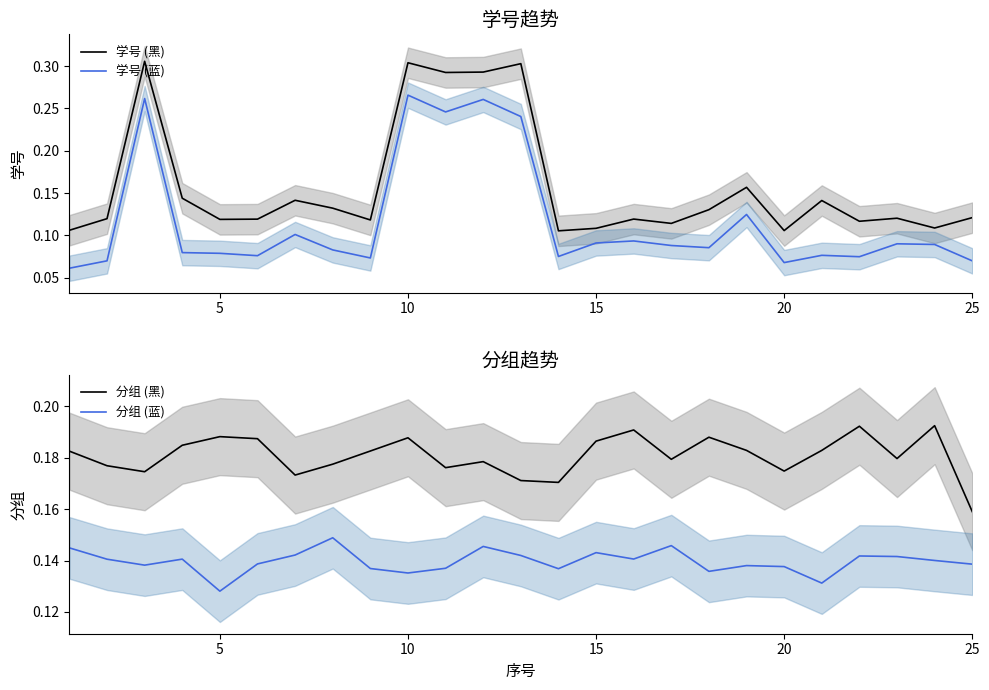

True or false: 分组 (蓝) and 分组 (黑) cross at least once.

False